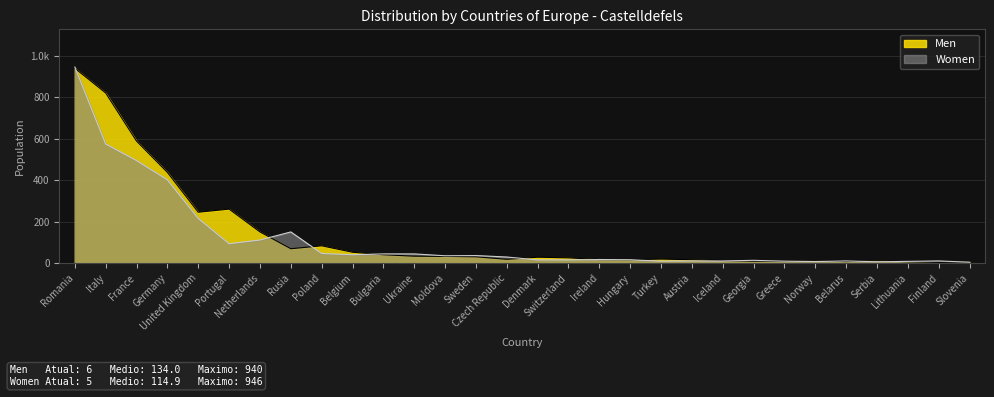

What is the spread (max minus min) of values at Switzerland?

10